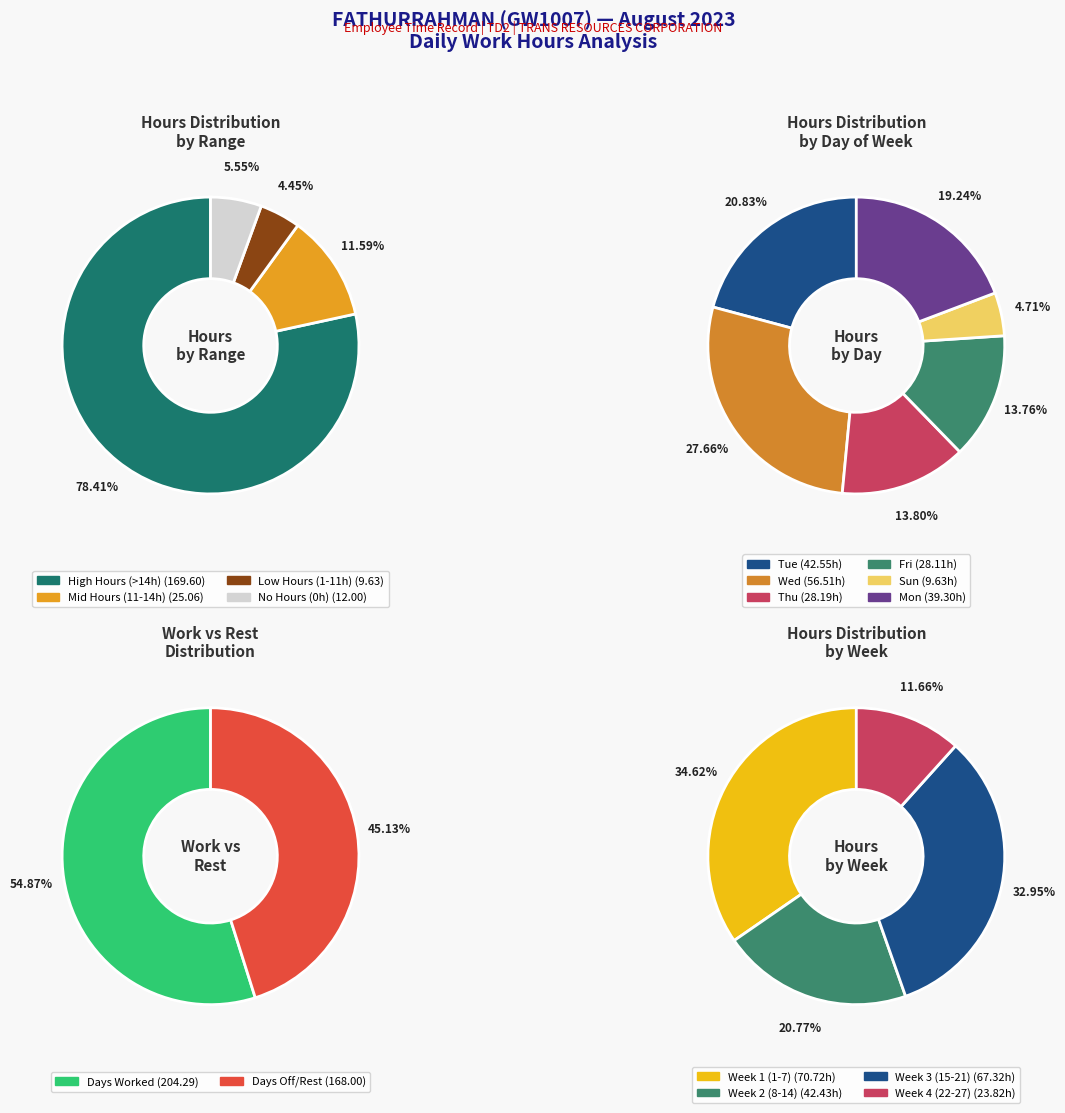

What percentage do 17-Thu and 24-Thu together represent?

6.9%